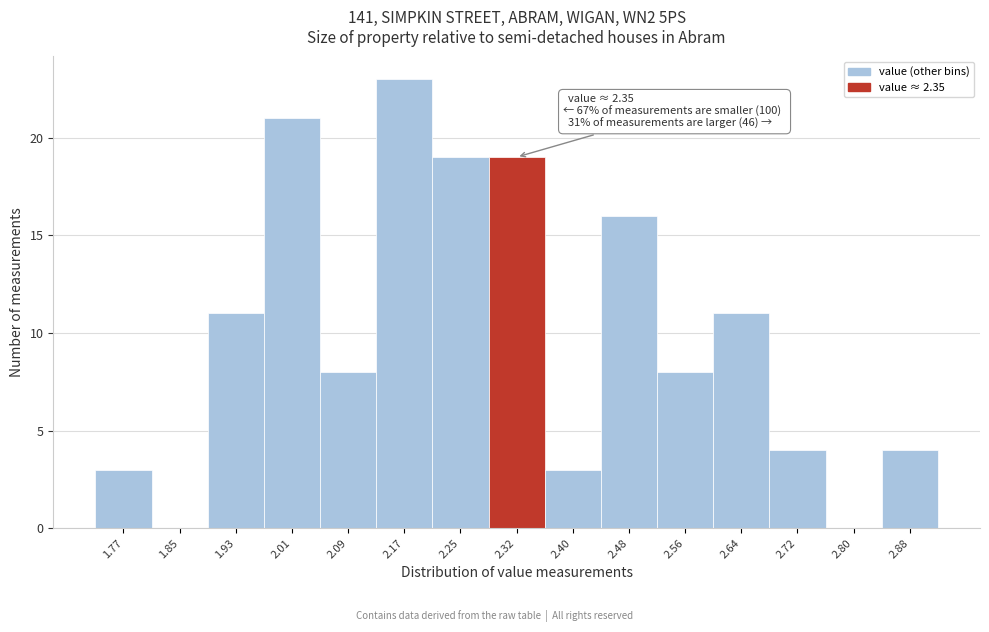

Which range on the x-axis has the tallest bar?

2.13 to 2.21